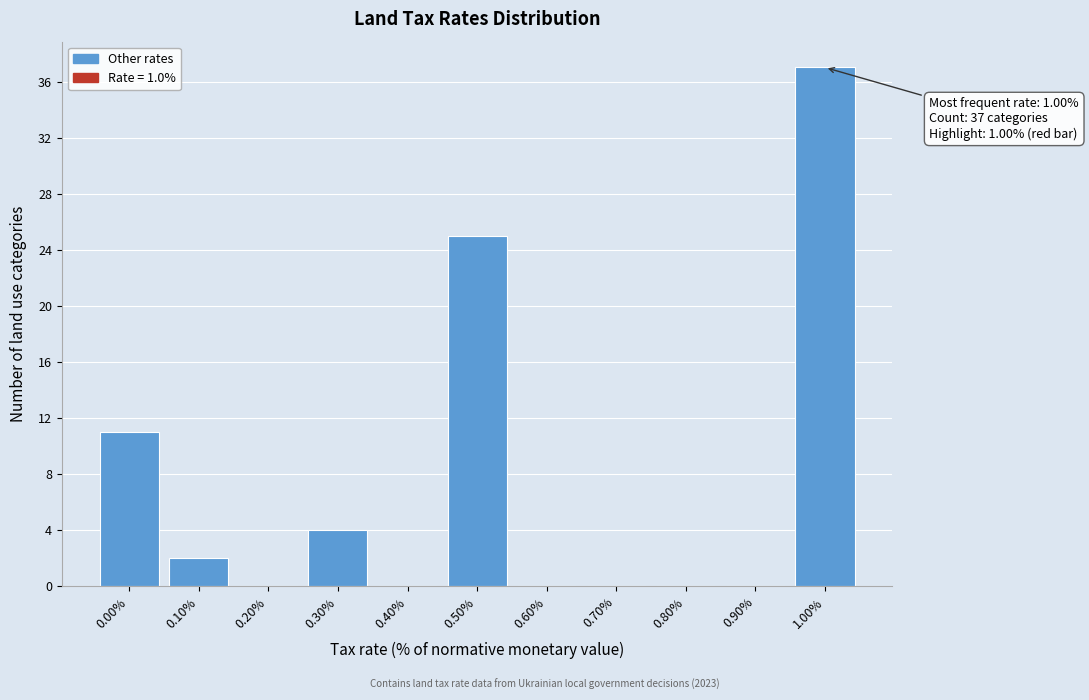

Reading left to right, list all the values displayed in this chart.

0.00%=11	0.10%=2	0.20%=0	0.30%=4	0.40%=0	0.50%=25	0.60%=0	0.70%=0	0.80%=0	0.90%=0	1.00%=37